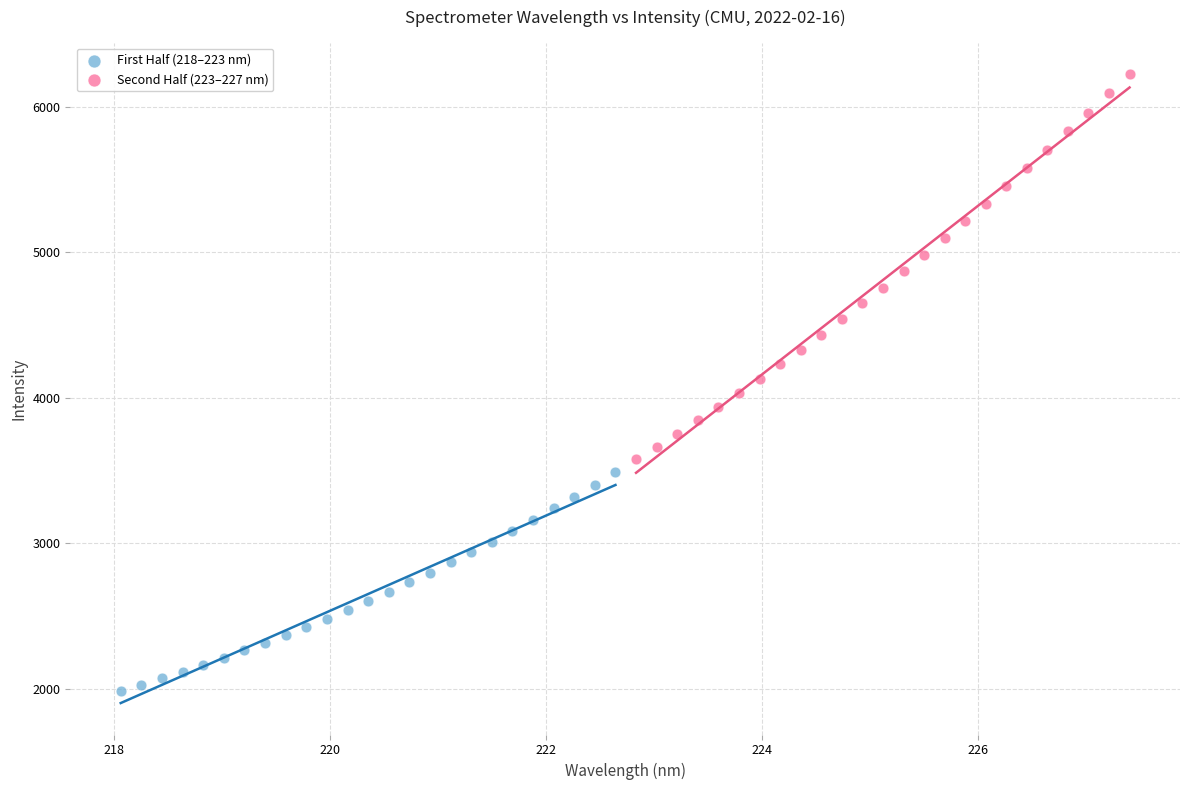

Which series has the widest spread of Y values?

Second Half (223–227 nm)